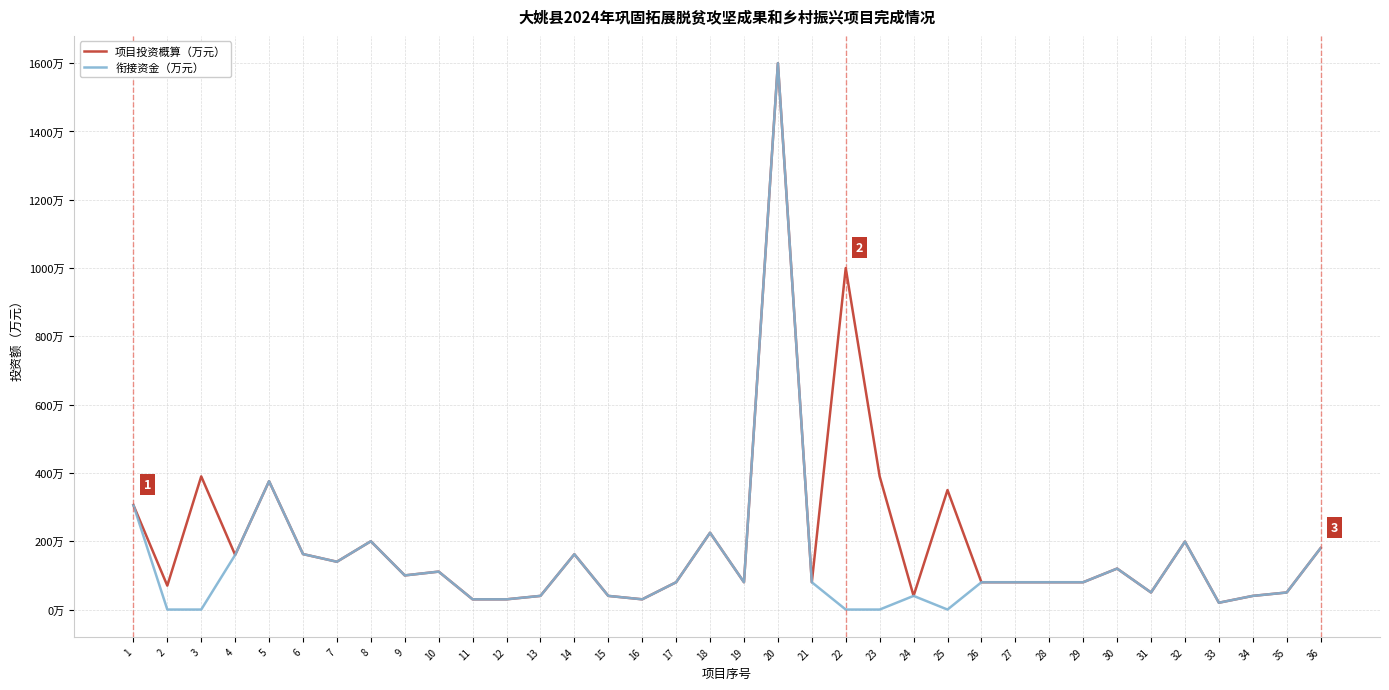

Does the chart display data point markers on the line(s)?

No